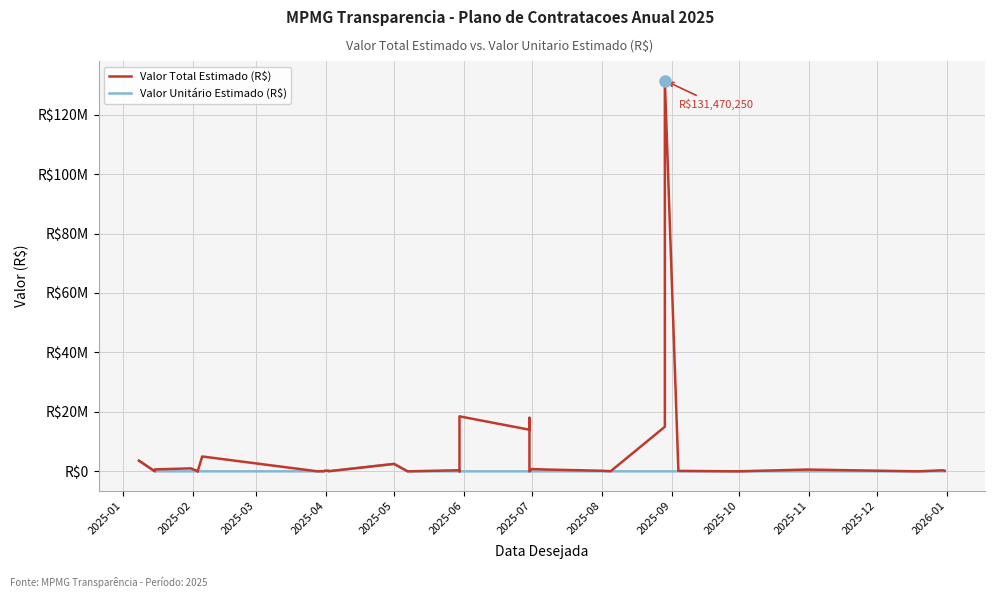

At which category does Valor Unitário Estimado (R$) reach its first local peak?

2025-07